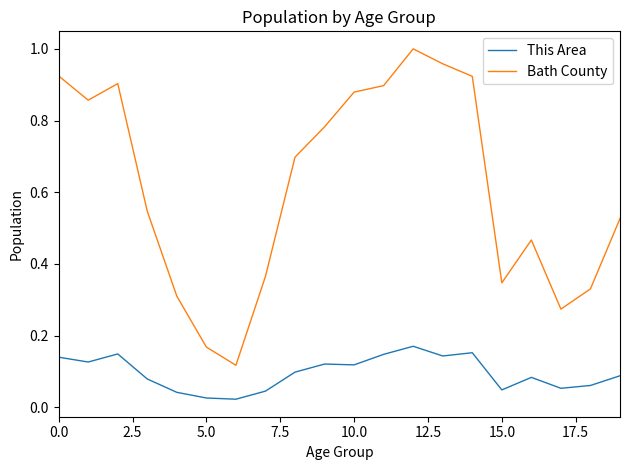

Count the number of categories in the chart.

20